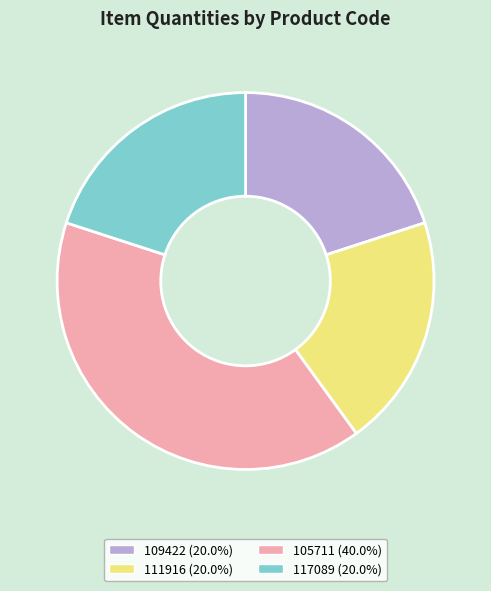

Does any single category account for the majority?

No